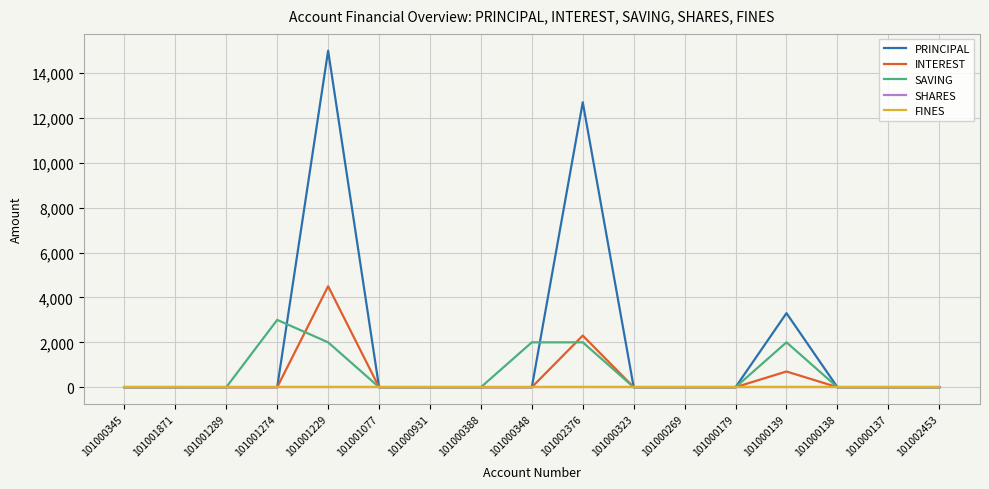

List the labels in order of INTEREST value, largest first.

101001229, 101002376, 101000139, 101000345, 101001871, 101001289, 101001274, 101001077, 101000931, 101000388, 101000348, 101000323, 101000269, 101000179, 101000138, 101000137, 101002453